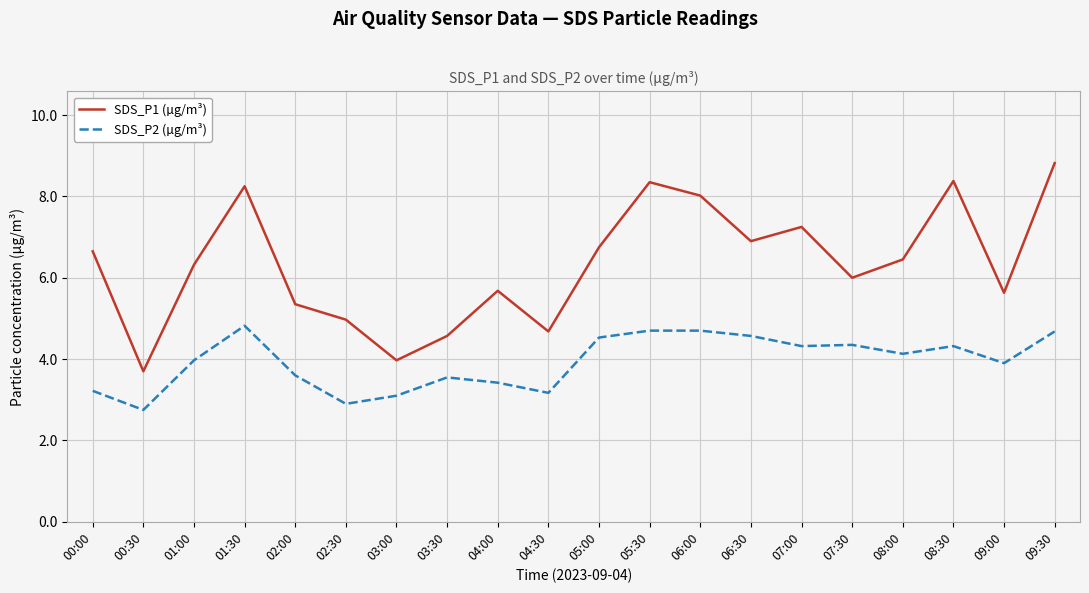

At which category does SDS_P1 (µg/m³) reach its first local valley?

00:30